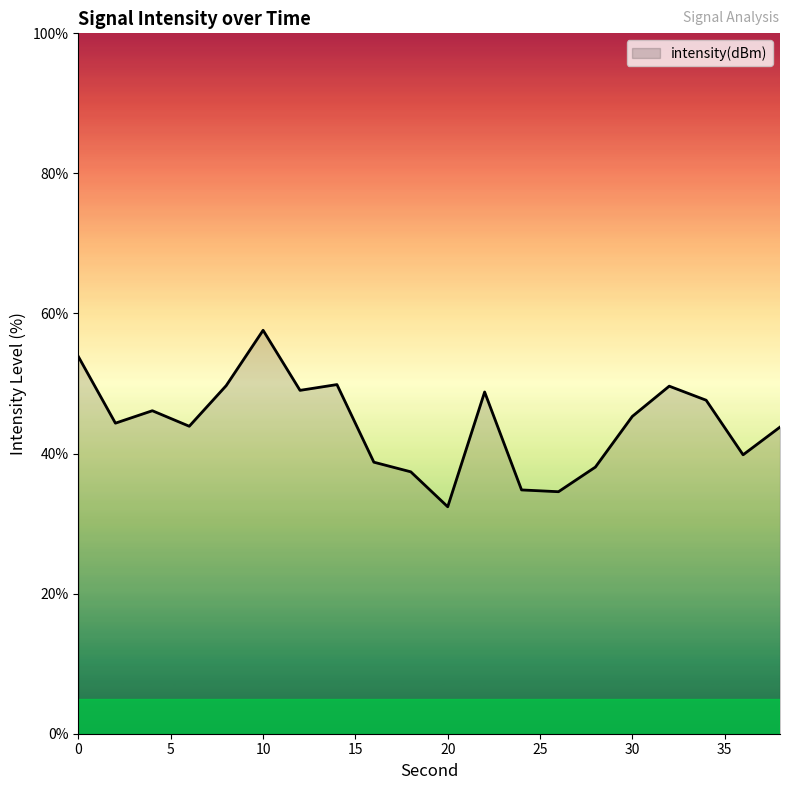

What is the greatest value displayed?

57.6